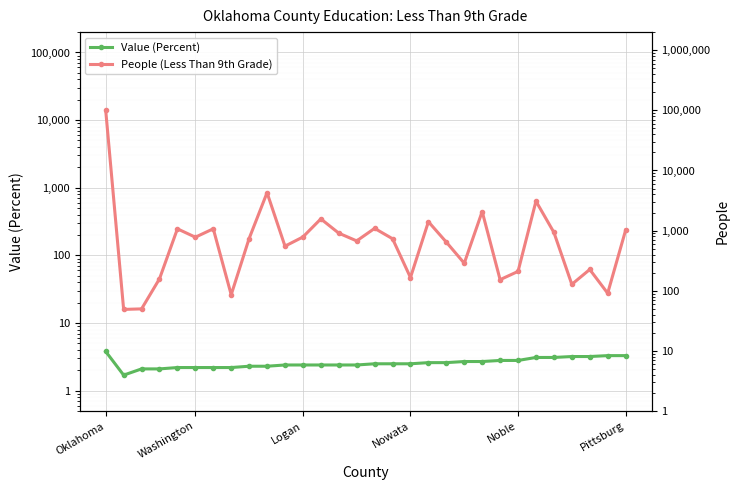

What is the maximum value shown in the chart?

99948.0